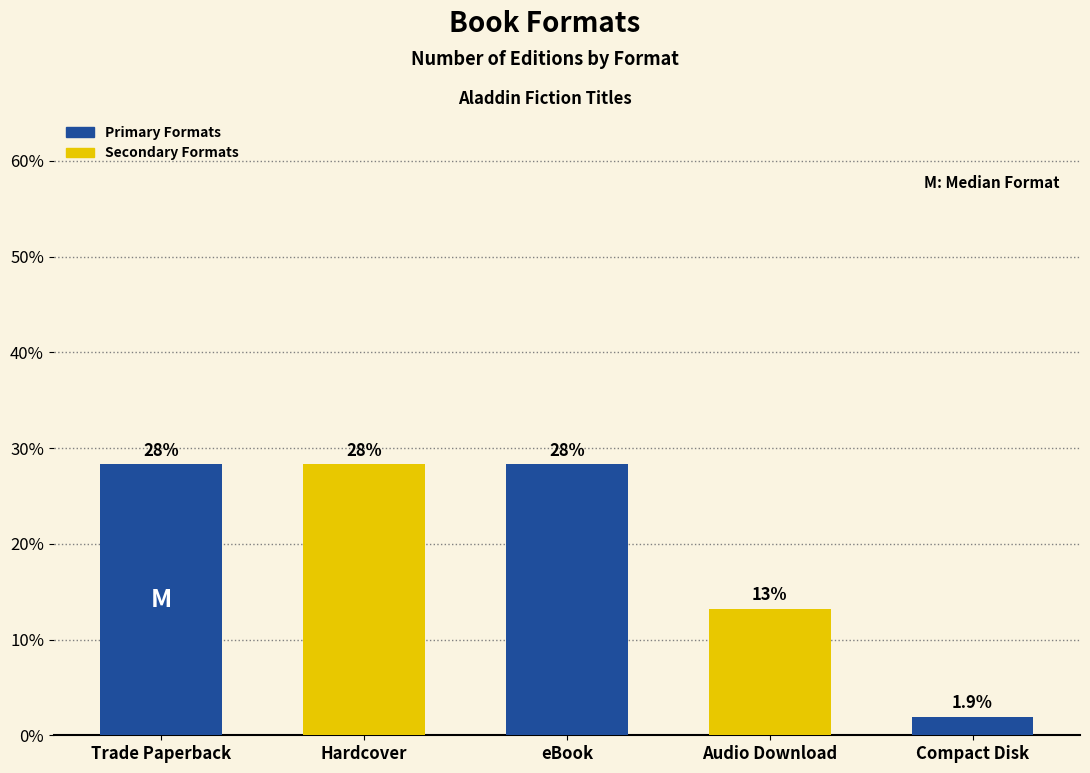

How many bars are there in total?

5